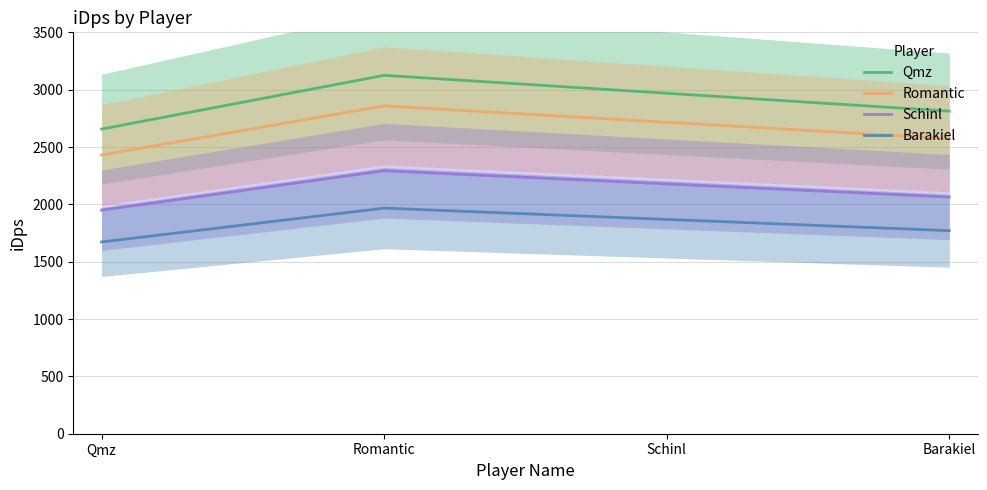

Rank the series at Barakiel from lowest to highest value.

Barakiel, Schinl, Romantic, Qmz